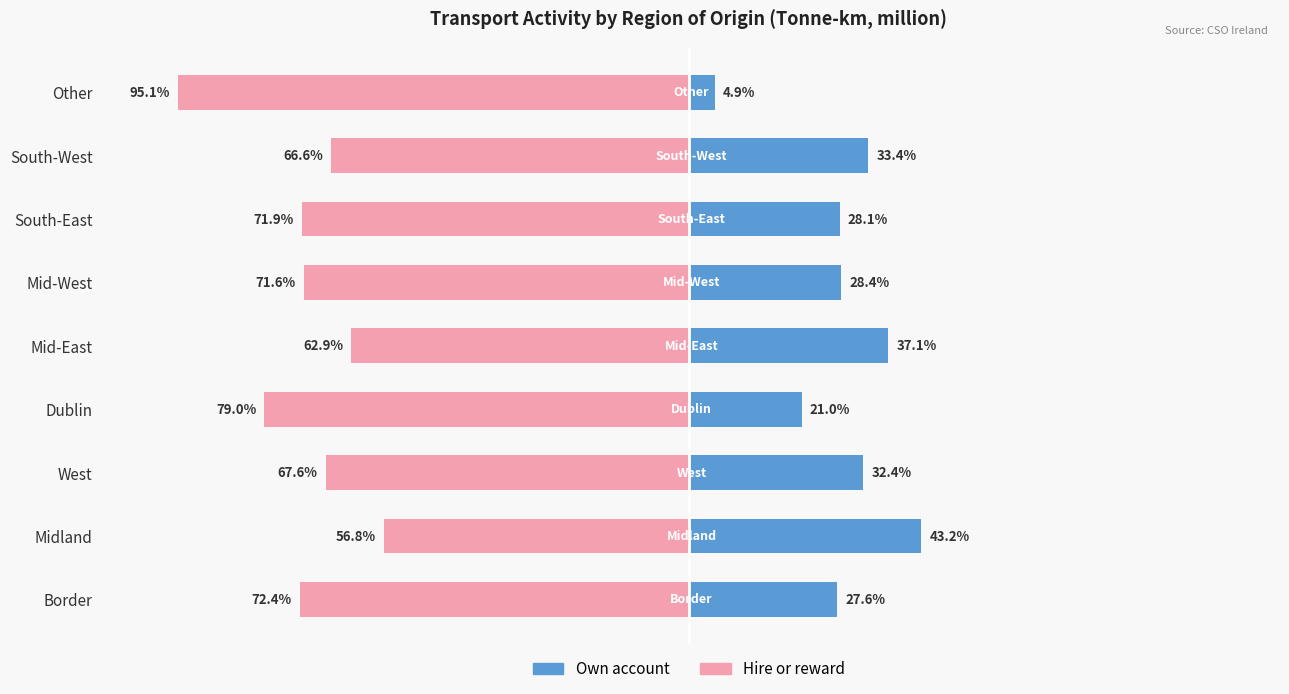

Which series changed the most between Midland and Dublin?

Own account